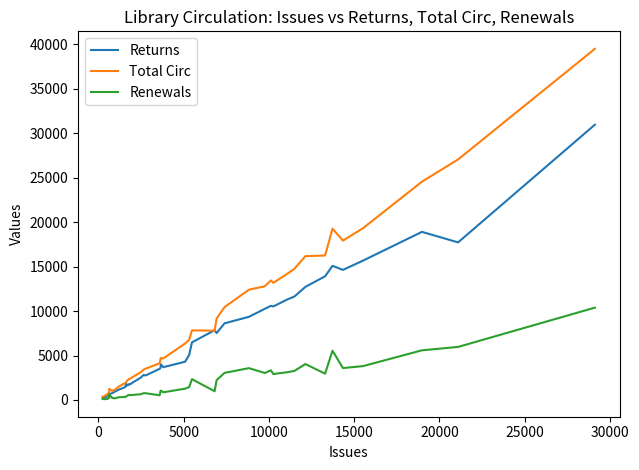

Which series has the widest spread of values?

Total Circ